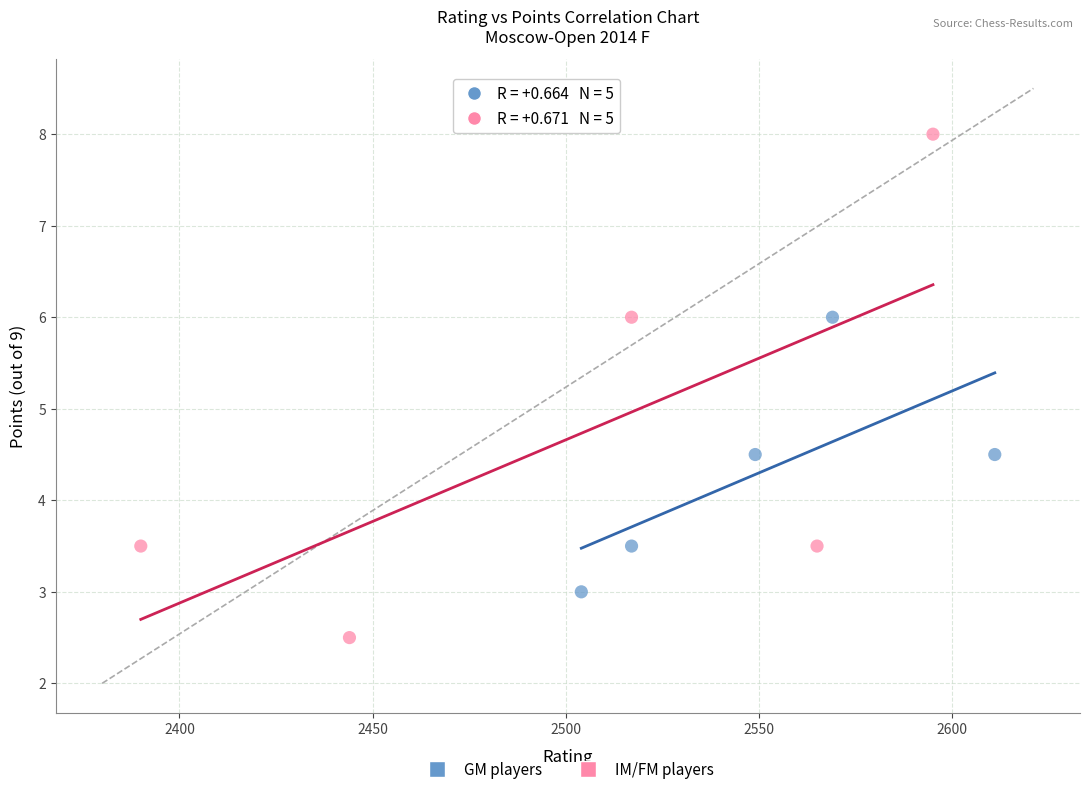

Which series reaches the maximum Y coordinate?

IM/FM players